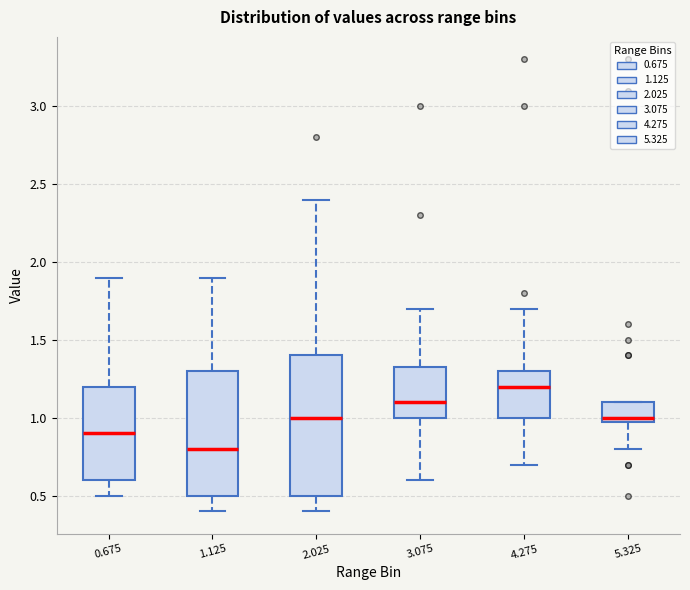

Comparing the boxes themselves (not the whiskers), which one is the tallest?

2.025